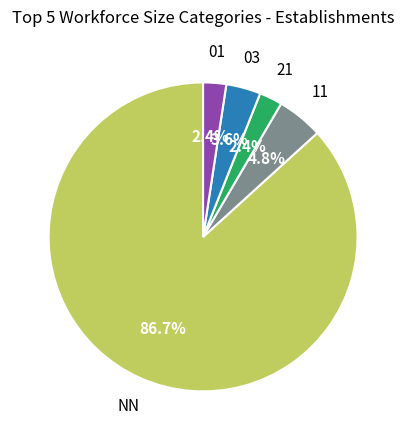

Is NN the majority of the pie?

Yes